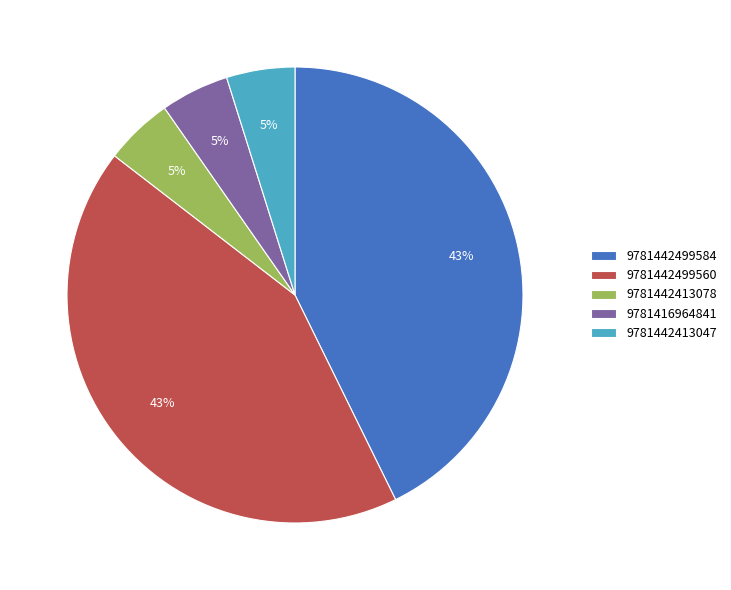

To the nearest percent, what is the difference between the largest and smallest slice percentages?

38%